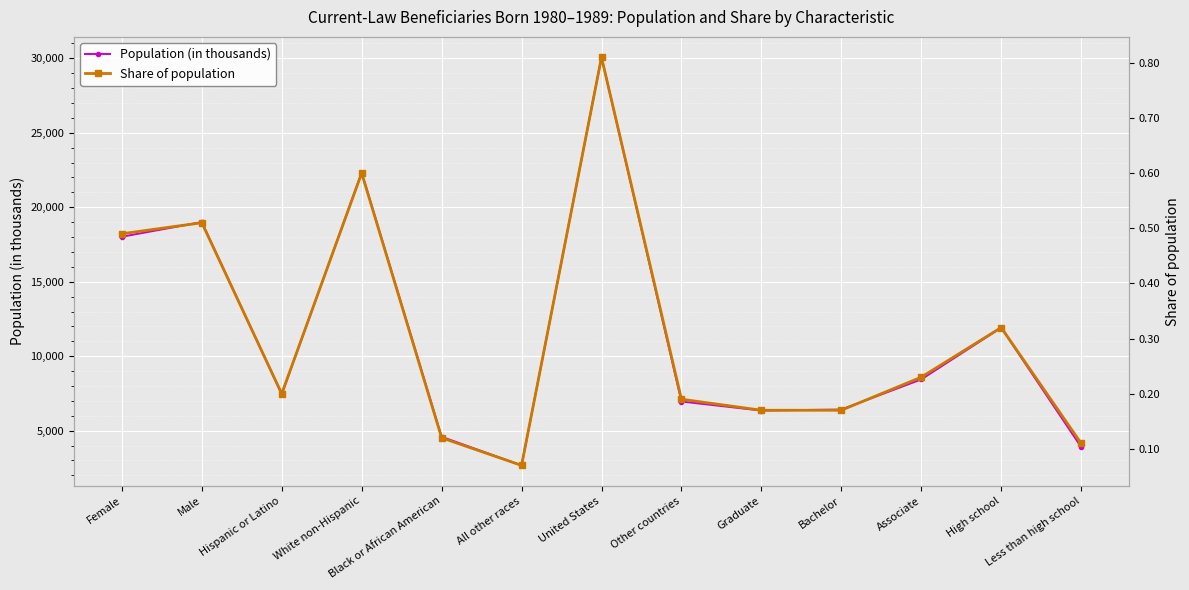

At which category is the sum across all series the highest?

United States